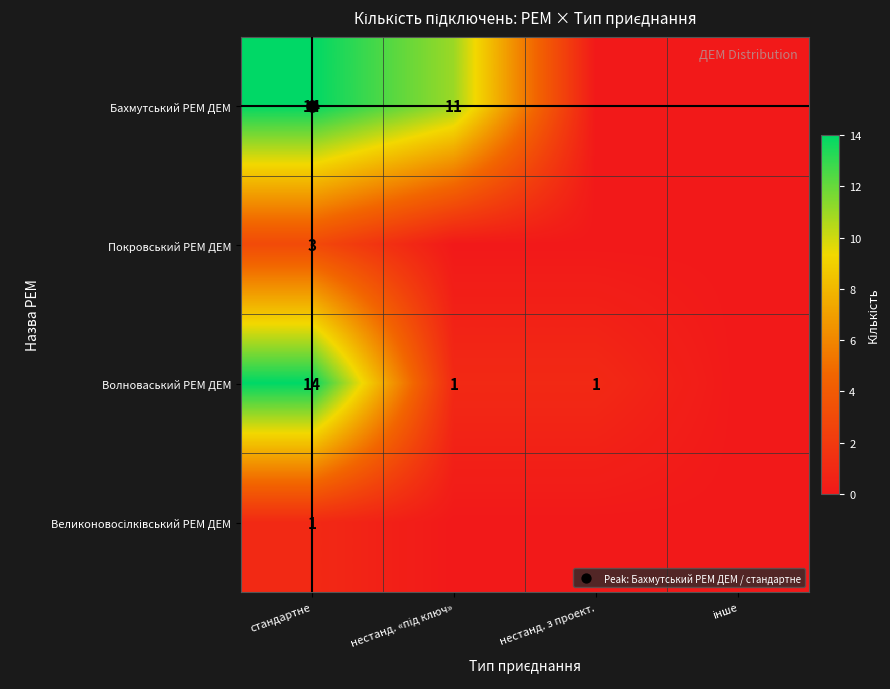

How many Бахмутський РЕМ ДЕМ values are between 0 and 14?

4